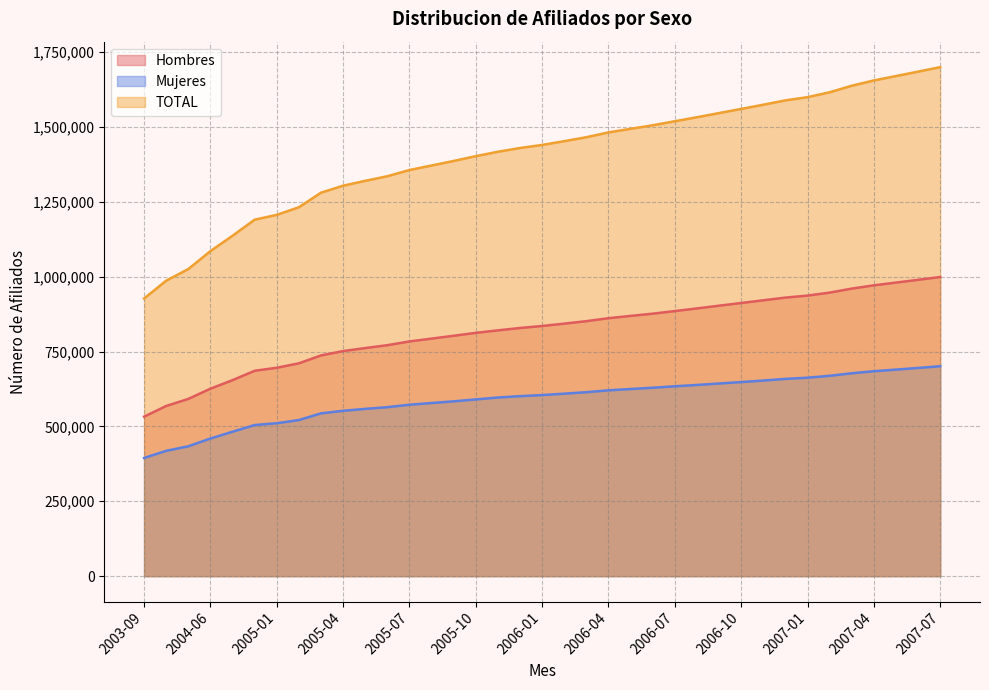

Reading left to right, transcribe all the data shown in this chart.

Hombres: 532531	568158	591737	625903	654435	685676	695778	710543	736918	751514	761516	771159	783645	793077	802610	812328	820635	828566	835238	843082	851351	861242	868914	876357	885035	893881	903011	912014	920993	930043	936706	946725	960046	970925	980156	989405	998707
Mujeres: 394551	418380	433631	459445	482159	504526	510530	521143	543491	552108	558433	564124	572357	577978	583713	589978	596412	600955	604541	609244	614223	620361	624765	629068	633877	638336	643183	648039	653025	658578	662542	668849	677378	684210	689574	695163	700893
TOTAL: 927082	986538	1025368	1085348	1136594	1190202	1206308	1231686	1280409	1303622	1319949	1335283	1356002	1371055	1386323	1402306	1417047	1429521	1439779	1452326	1465574	1481603	1493679	1505425	1518912	1532217	1546194	1560053	1574018	1588621	1599248	1615574	1637424	1655135	1669730	1684568	1699600